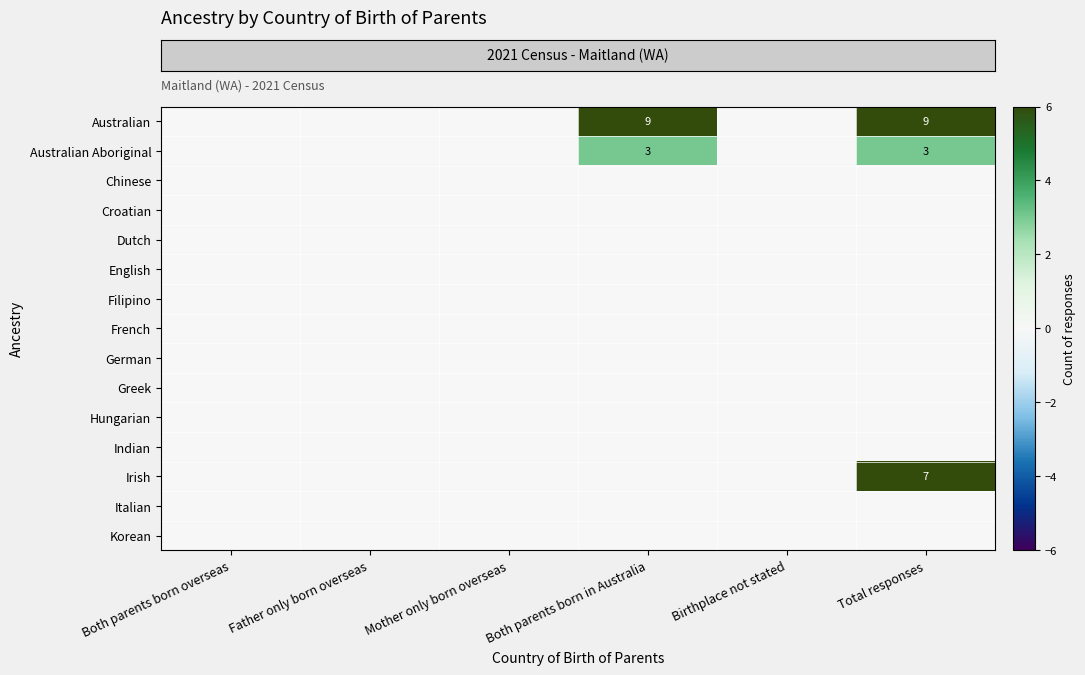

Which series has the largest total across all categories?

row_0